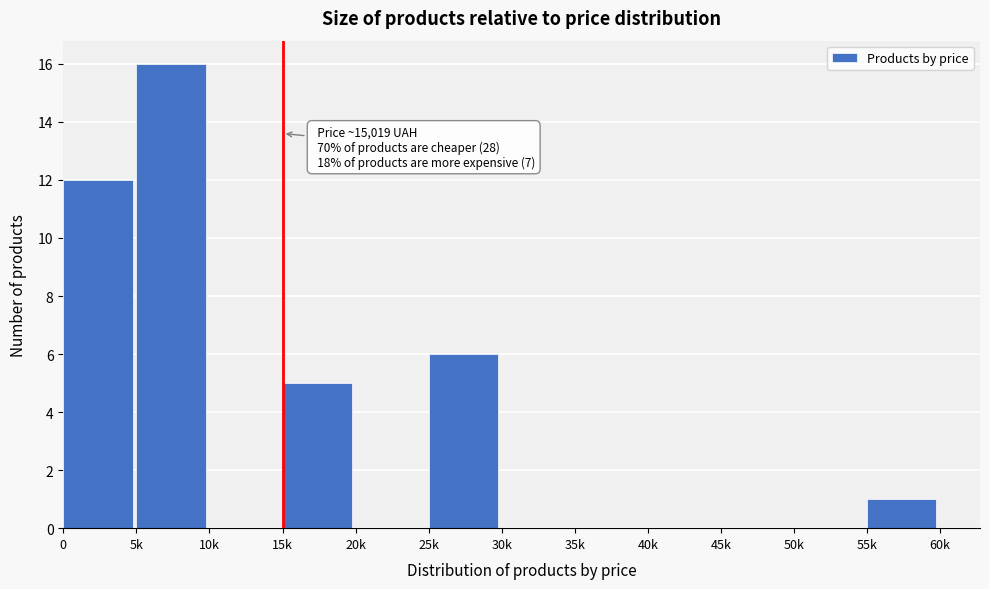

Reading right to left, what are all the values shown in this chart?

55k=1	50k=0	45k=0	40k=0	35k=0	30k=0	25k=6	20k=0	15k=5	10k=0	5k=16	0=12